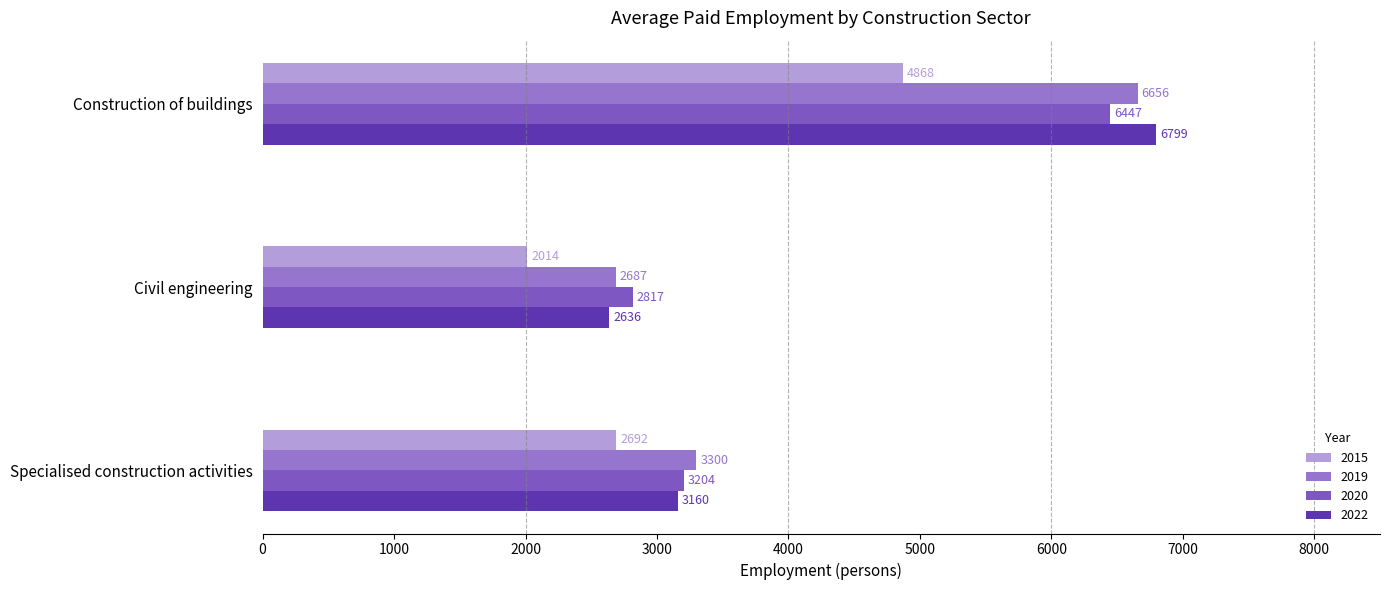

Which series has the largest total across all categories?

2019